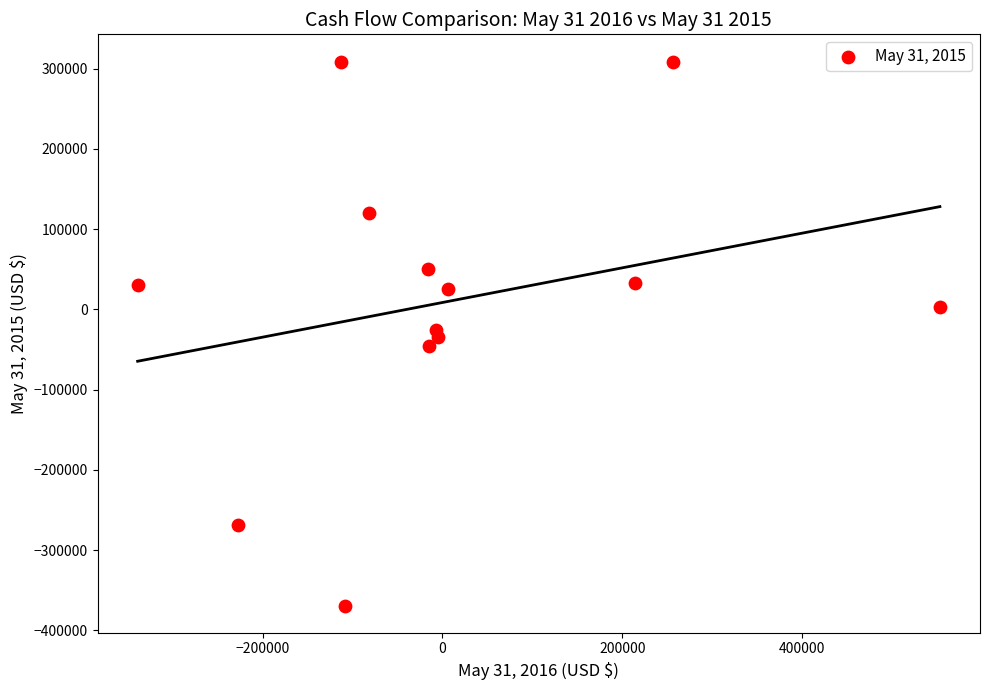

What is the range of Y values (max minus min)?

677986